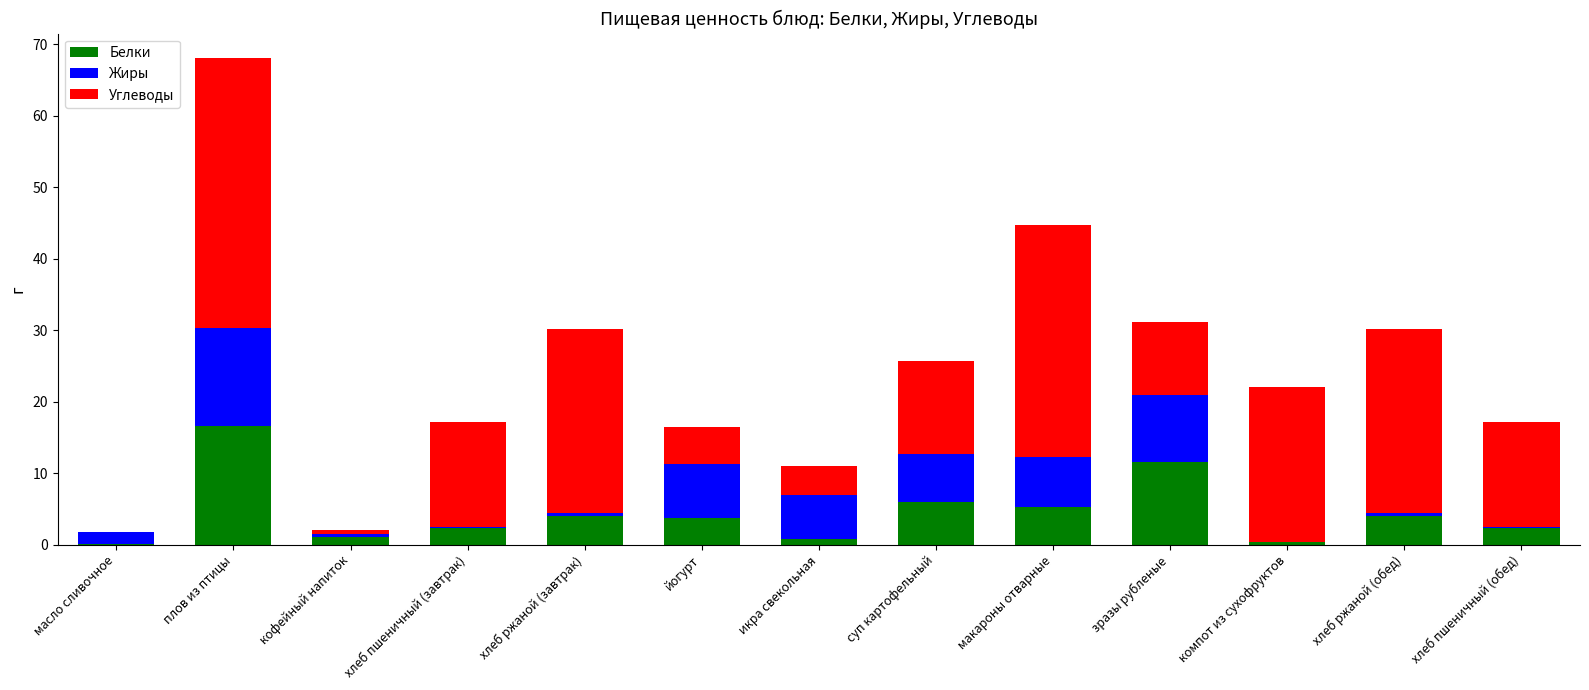

The Белки series shows 0.0 at масло сливочное. True or false?

True